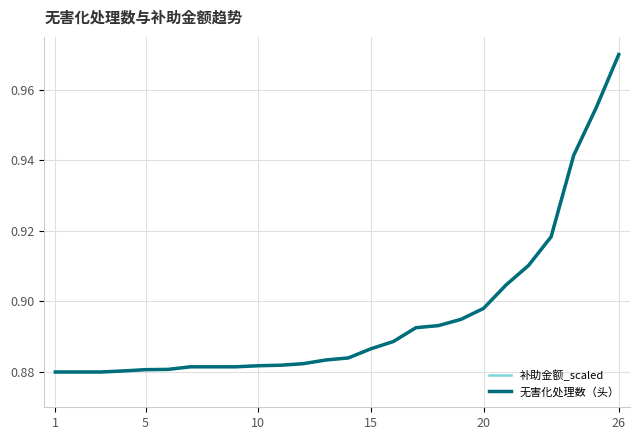

Which series has the largest total across all categories?

补助金额_scaled